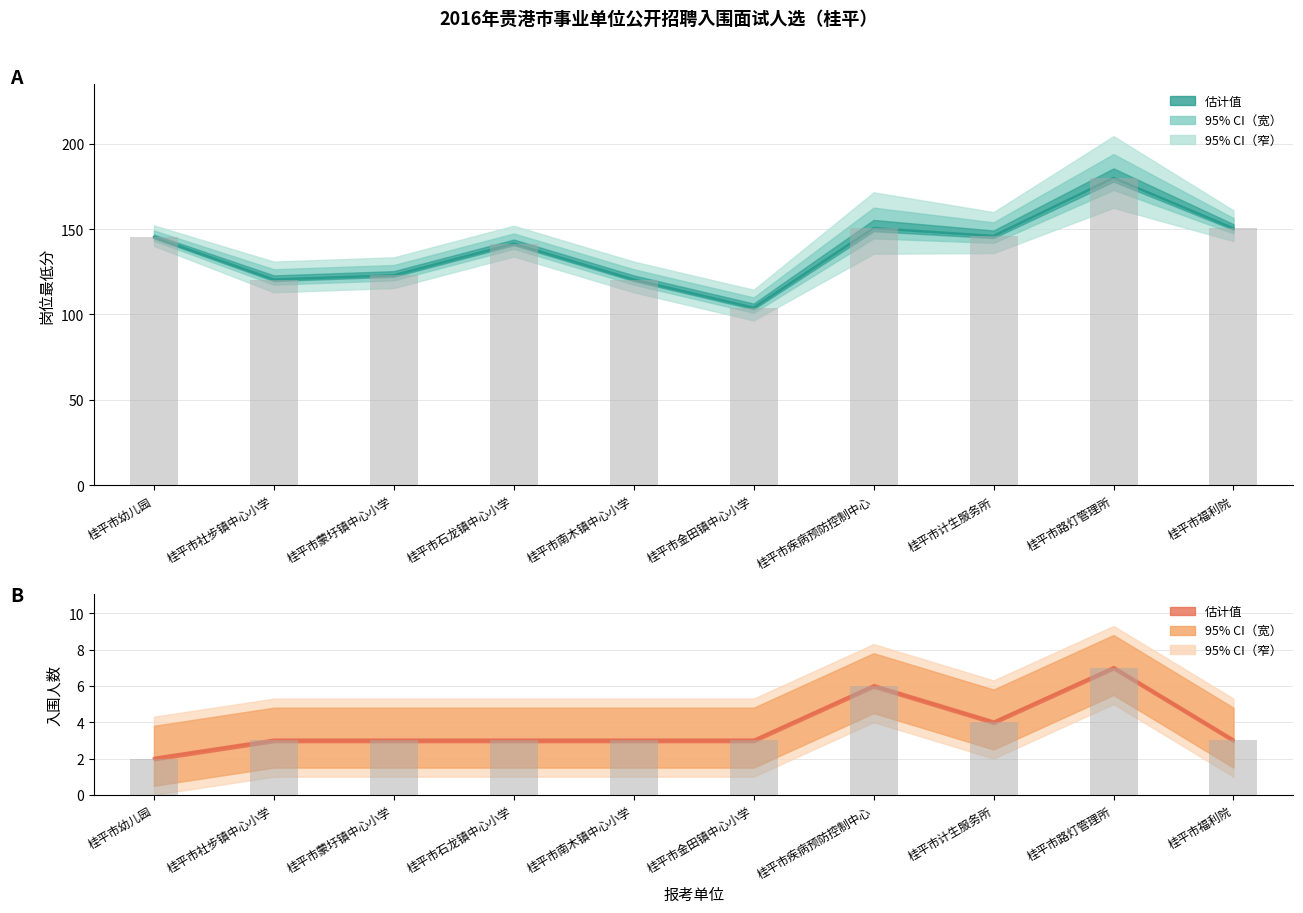

Which series has the widest spread of values?

岗位最低分